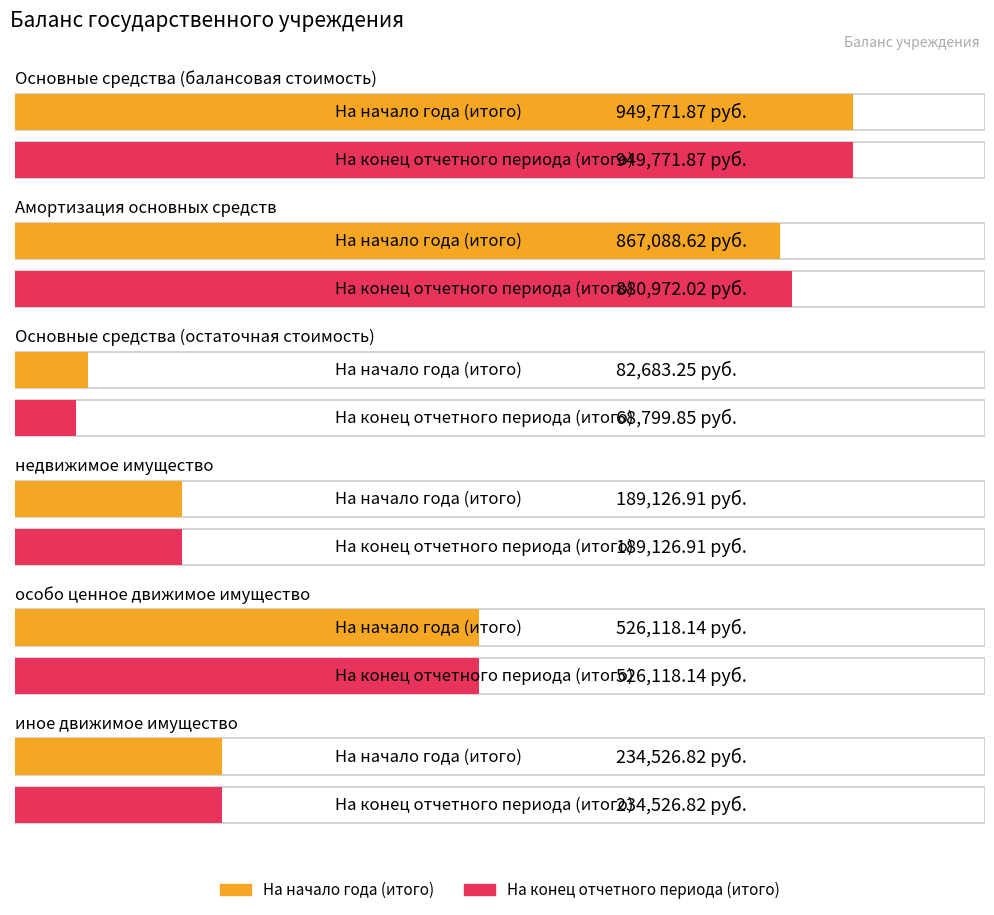

At which label is На начало года (итого) closest to 516227?

особо ценное движимое имущество